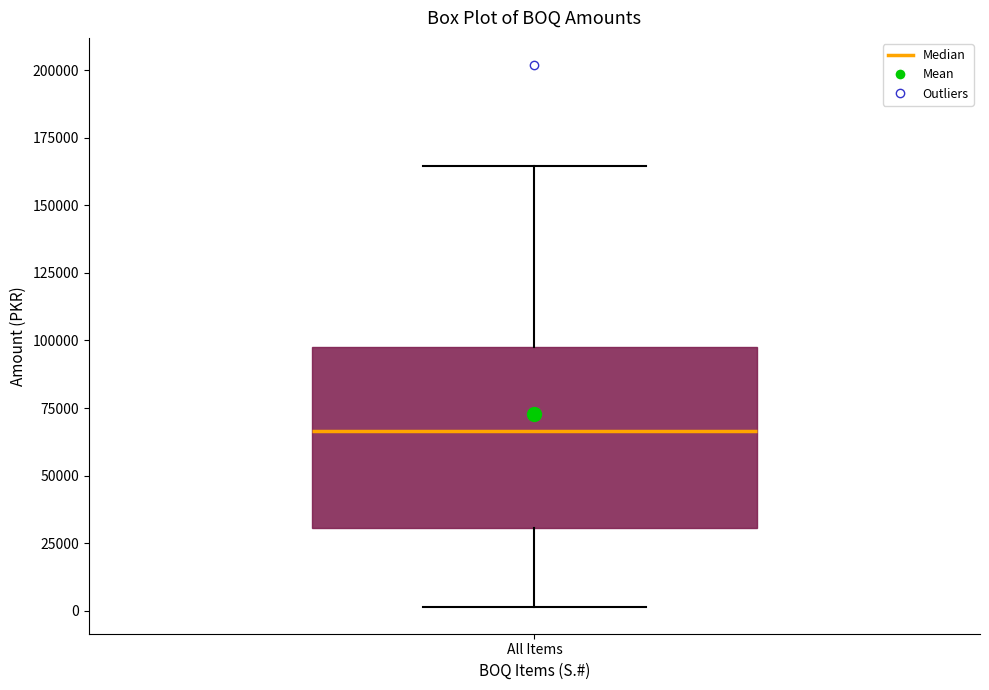

Where does the median line of the box for All Items sit on the y-axis? The values are not printed on the chart, so give them approximately, as read against the axis.

65000